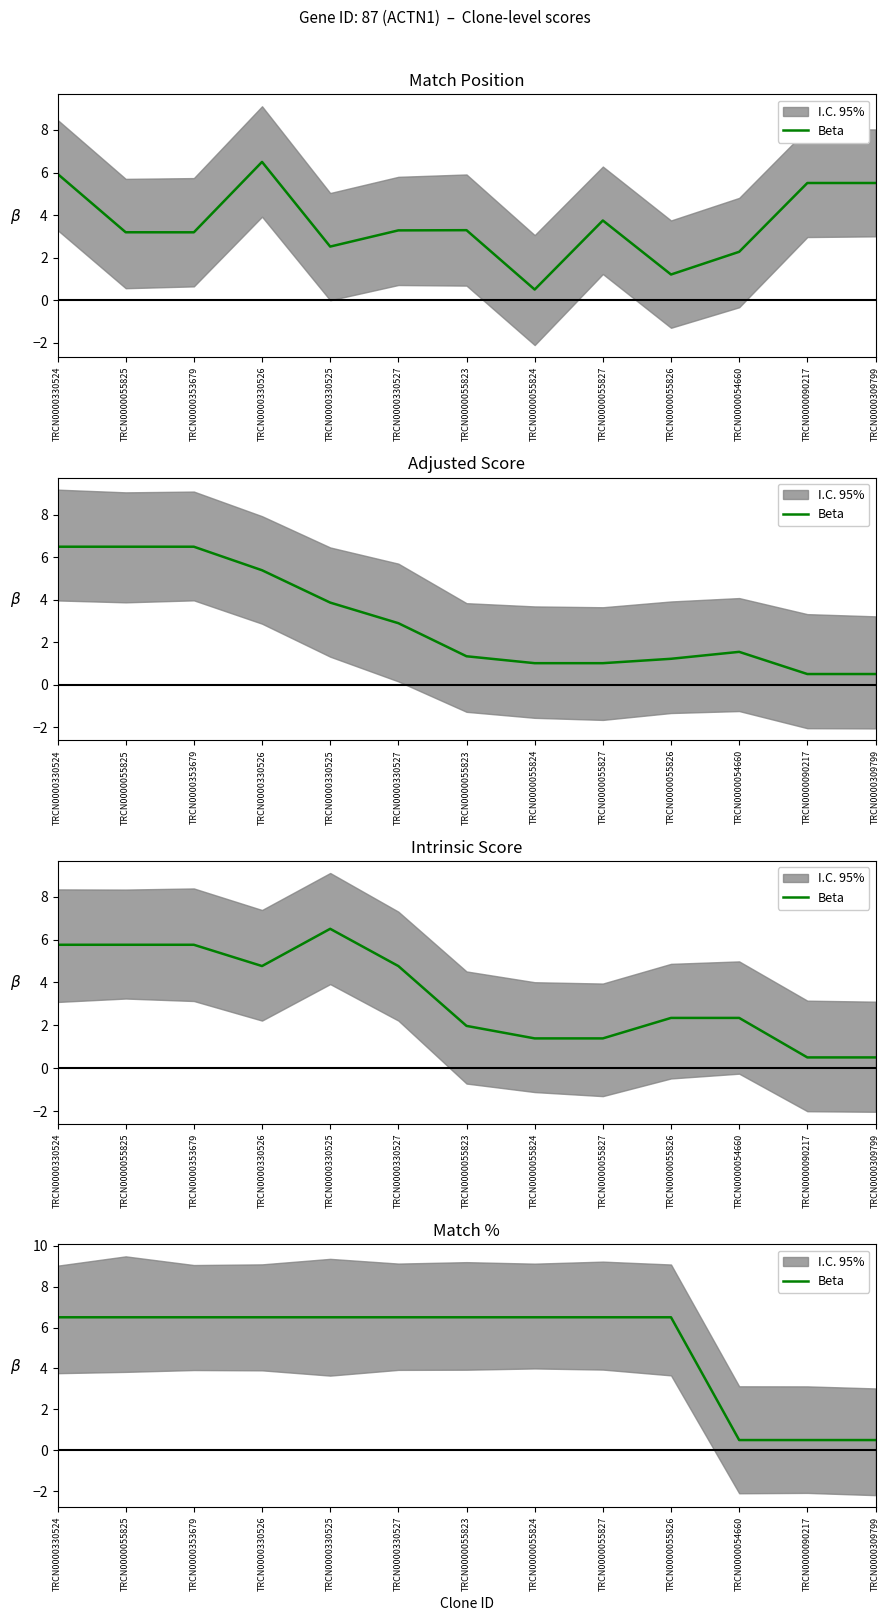

Is it true that the value at TRCN0000330524 is 6.5?

True